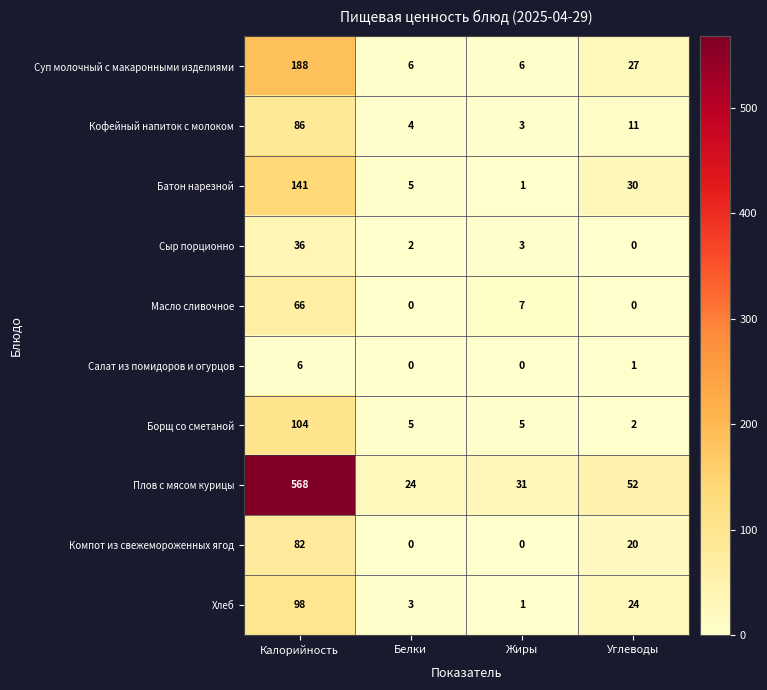

What is the total value across all series at Белки?

49